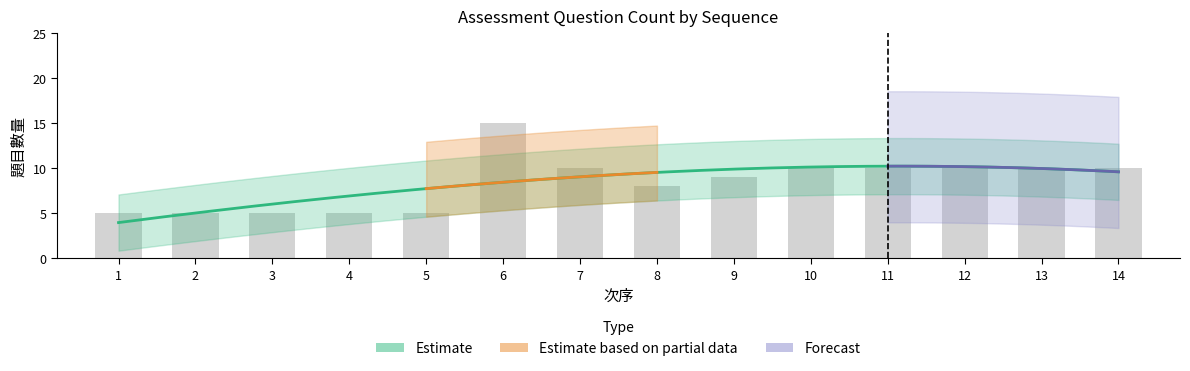

Reading left to right, what are all the values shown in this chart?

5	5	5	5	5	15	10	8	9	10	10	10	10	10